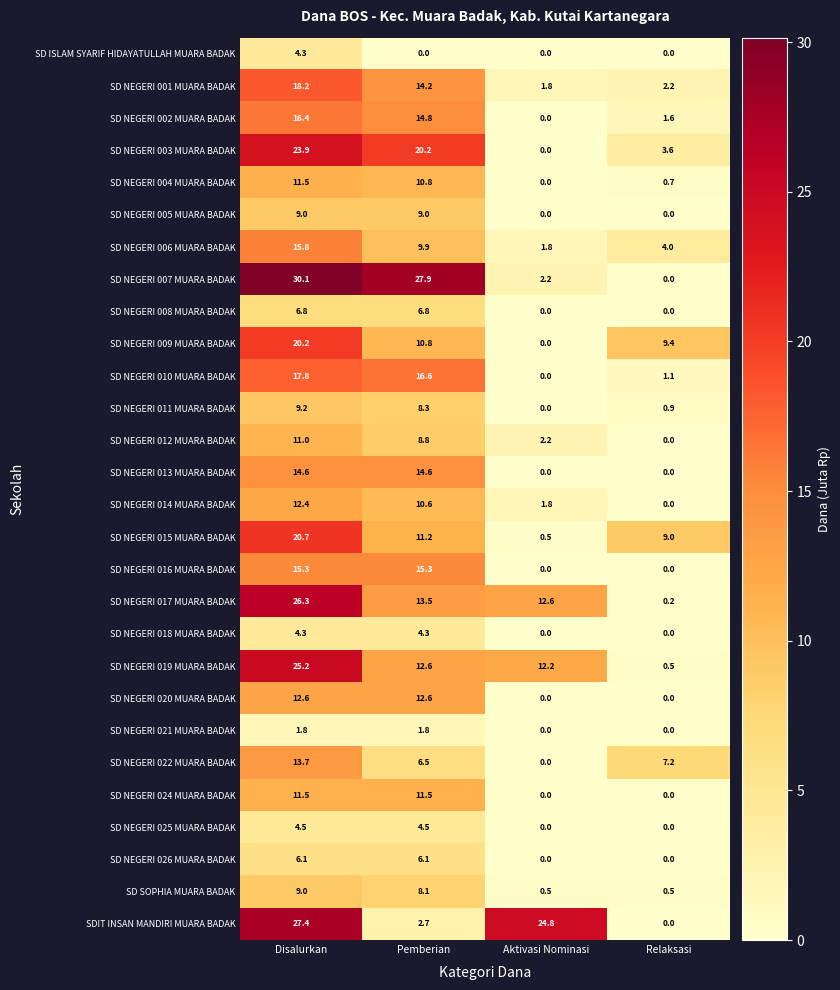

Which category has the lowest value in the SD NEGERI 019 MUARA BADAK series?

Relaksasi